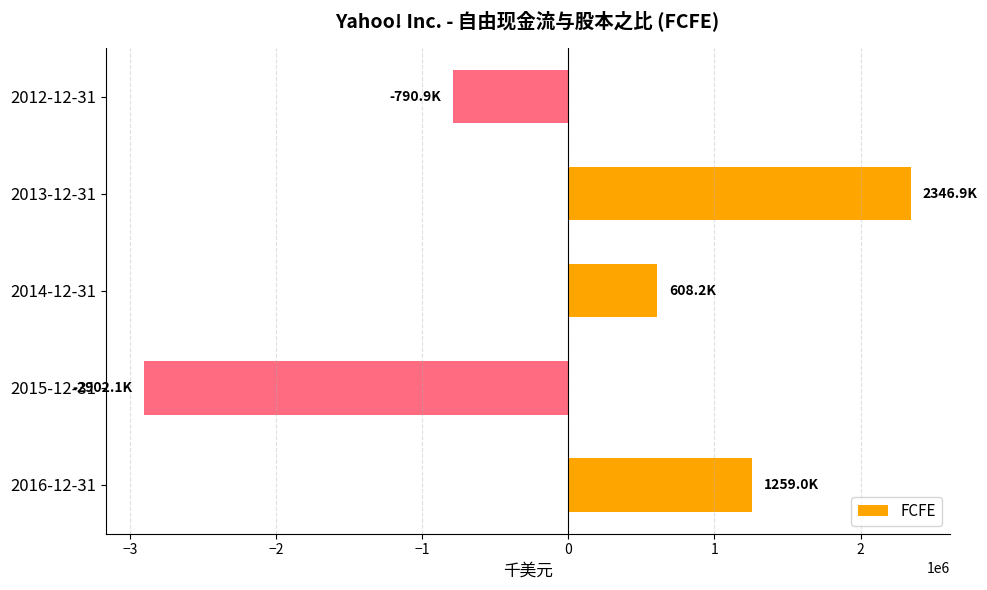

The value at 2016-12-31 is 2243956. True or false?

False